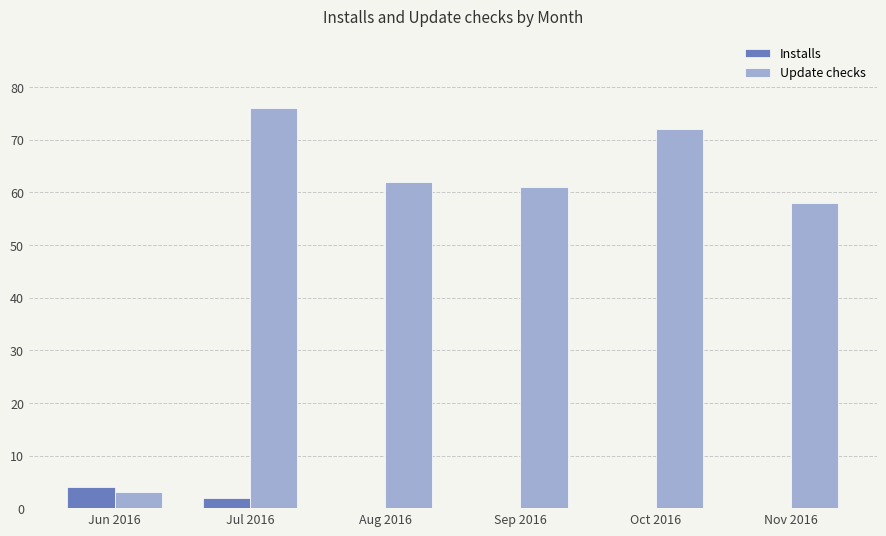

At which label is Update checks closest to 39?

Nov 2016